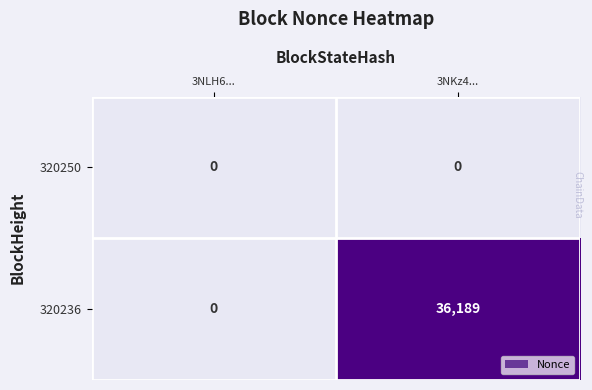

Between 3NLH6... and 3NKz4..., which series saw the biggest shift?

320236